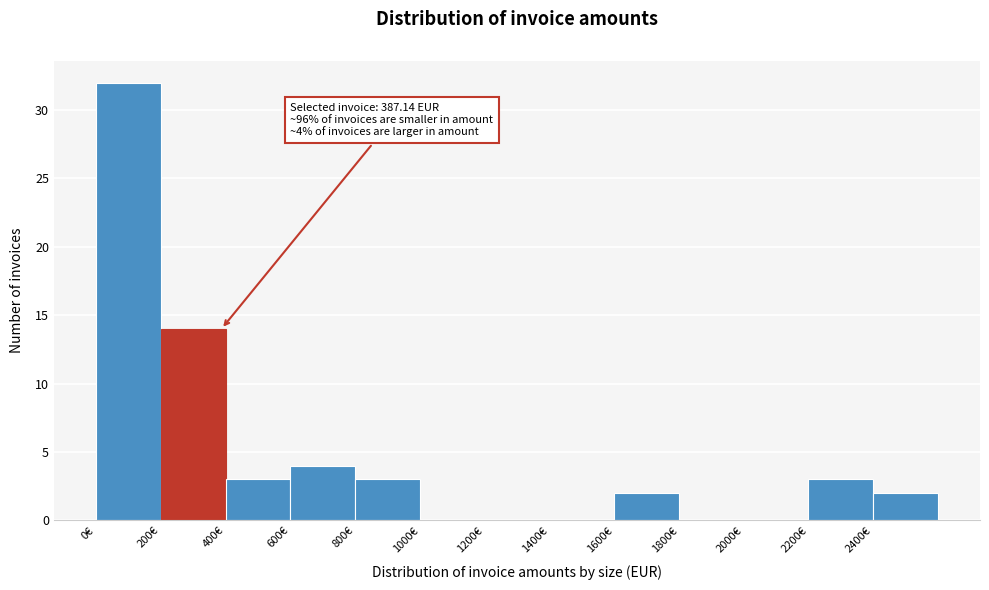

Over which range of the x-axis is the bar tallest?

0 to 200